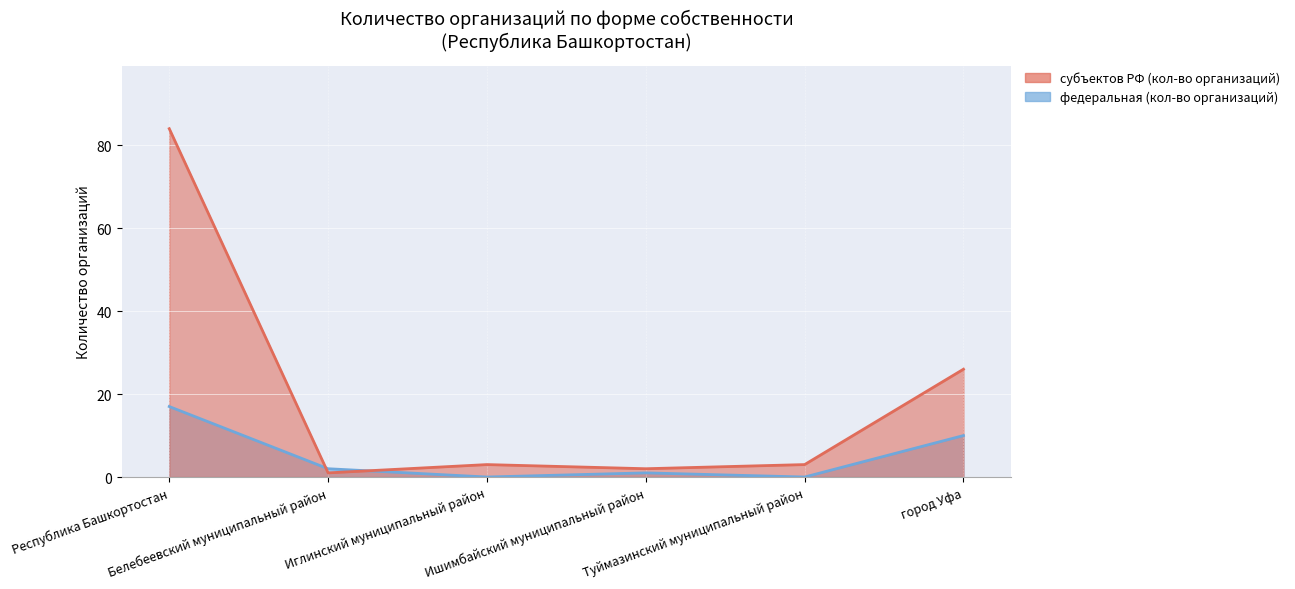

What position from the left is Ишимбайский муниципальный район?

4